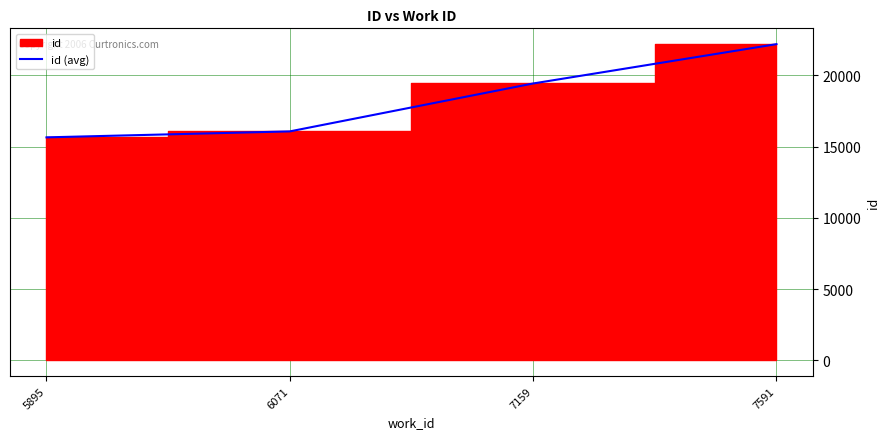

What is the value of the 3rd point from the left?

19433